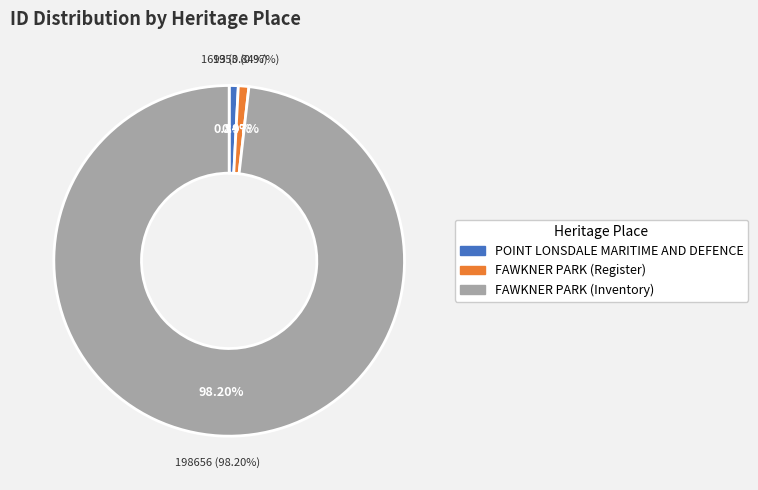

How many segments does this pie chart have?

3